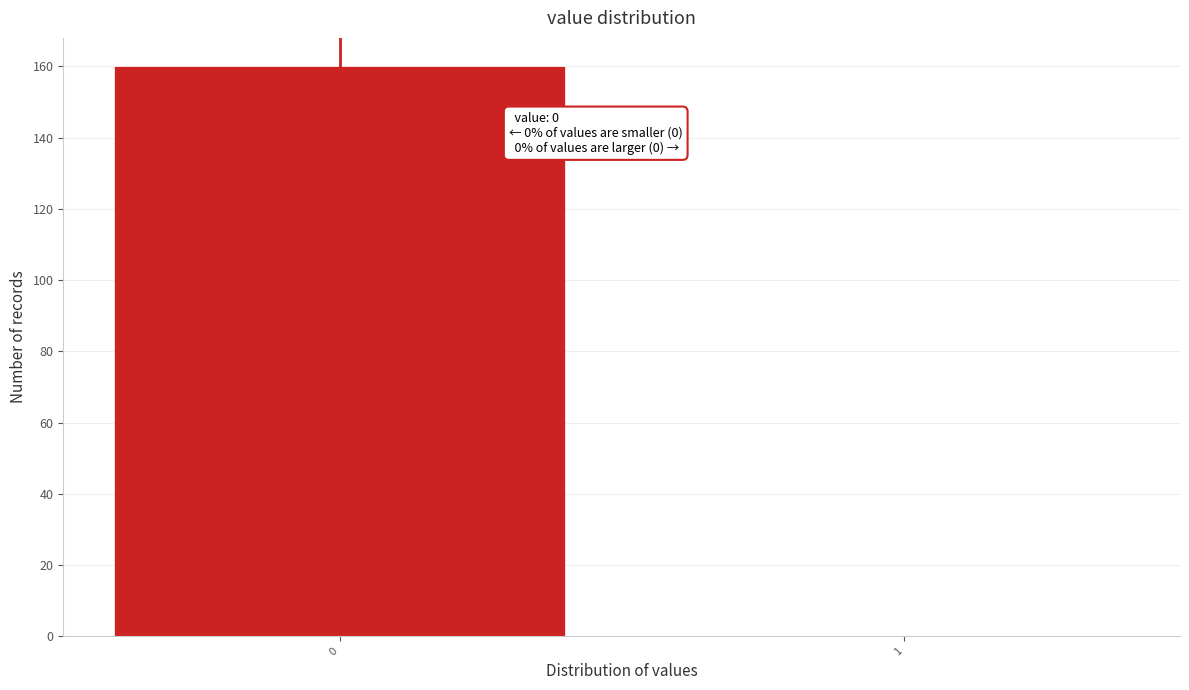

Reading left to right, what are all the values shown in this chart?

0=160	1=0